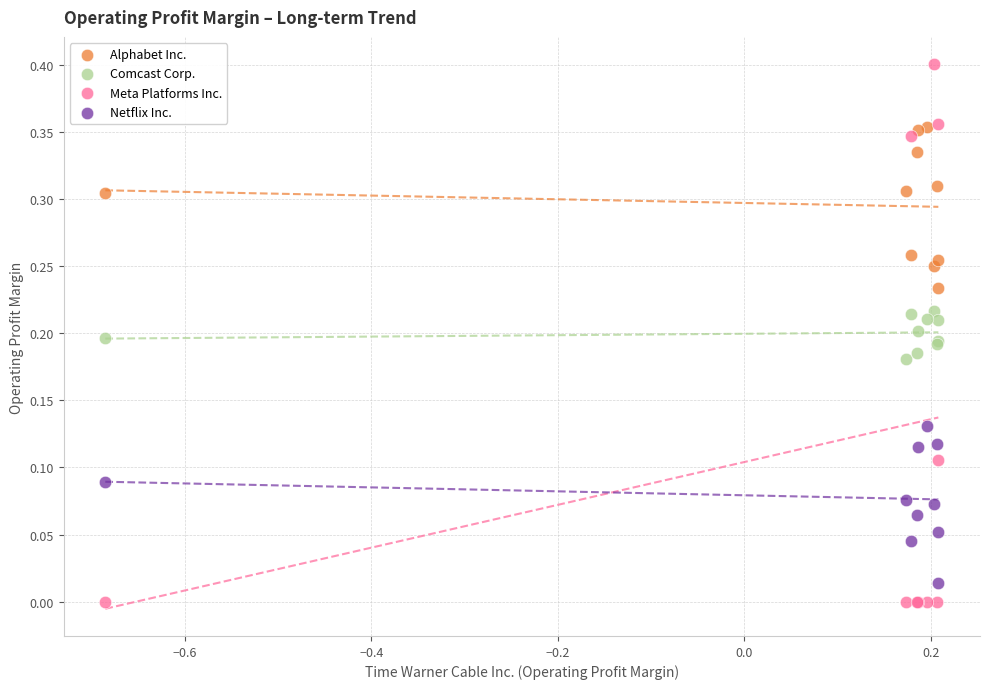

Which series reaches the minimum Y coordinate?

Meta Platforms Inc.